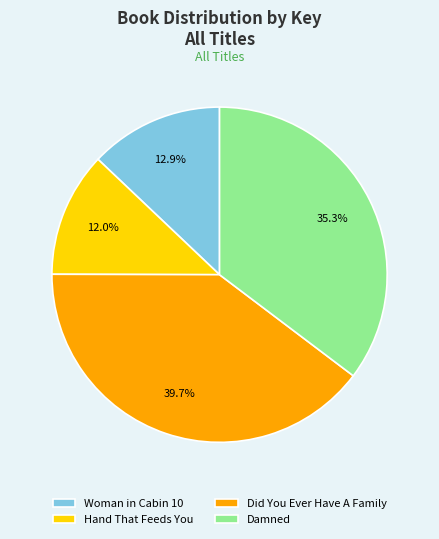

Combined, what portion of the pie is Woman in Cabin 10 and Damned?

48.2%